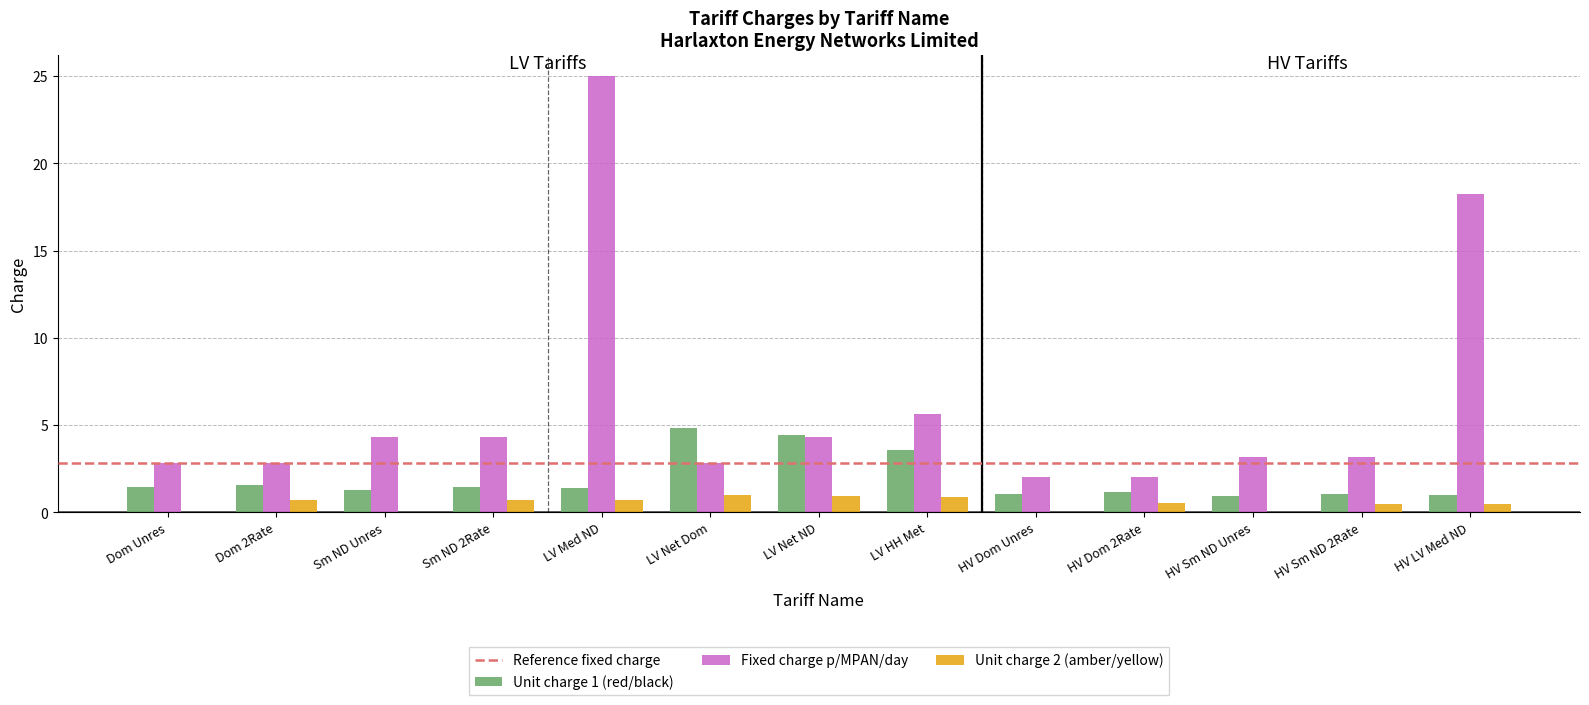

What is the sum of all Unit charge 2 (amber/yellow) values?

6.5